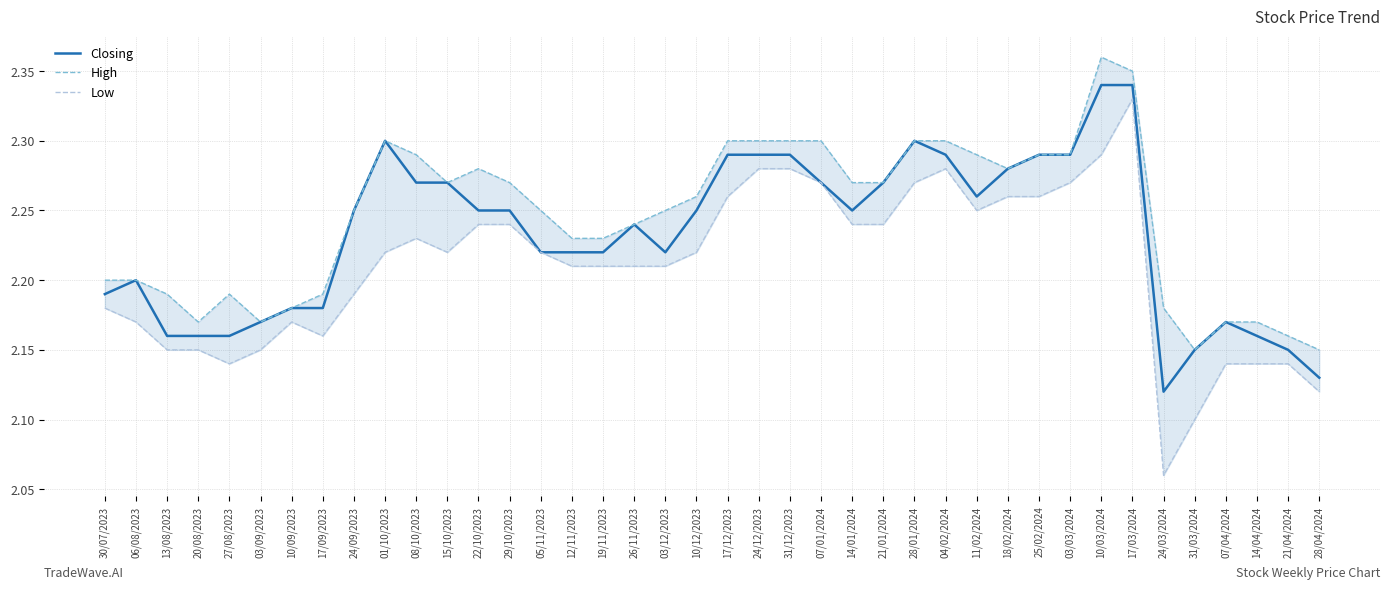

What is the difference between the second highest and second lowest values in the Closing series?

0.2